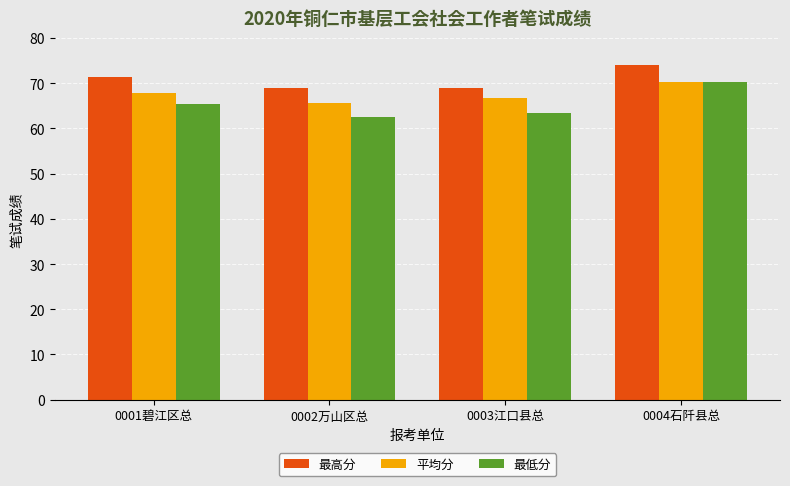

What is the value of the 最低分 bar at the 4th from the left?

70.3